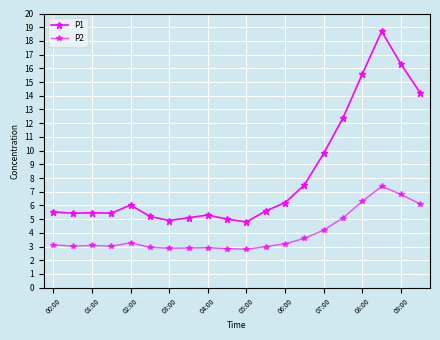

What is the maximum value shown in the chart?

18.7